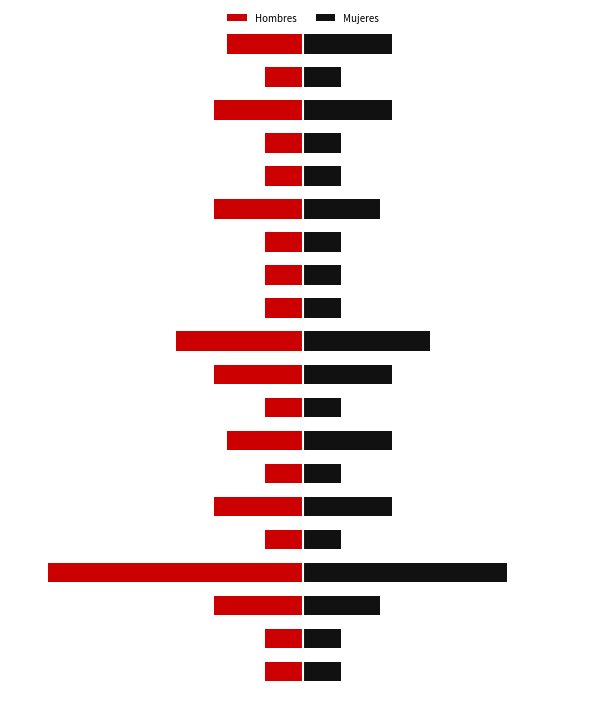

What is the highest value of the Hombres series?

-15